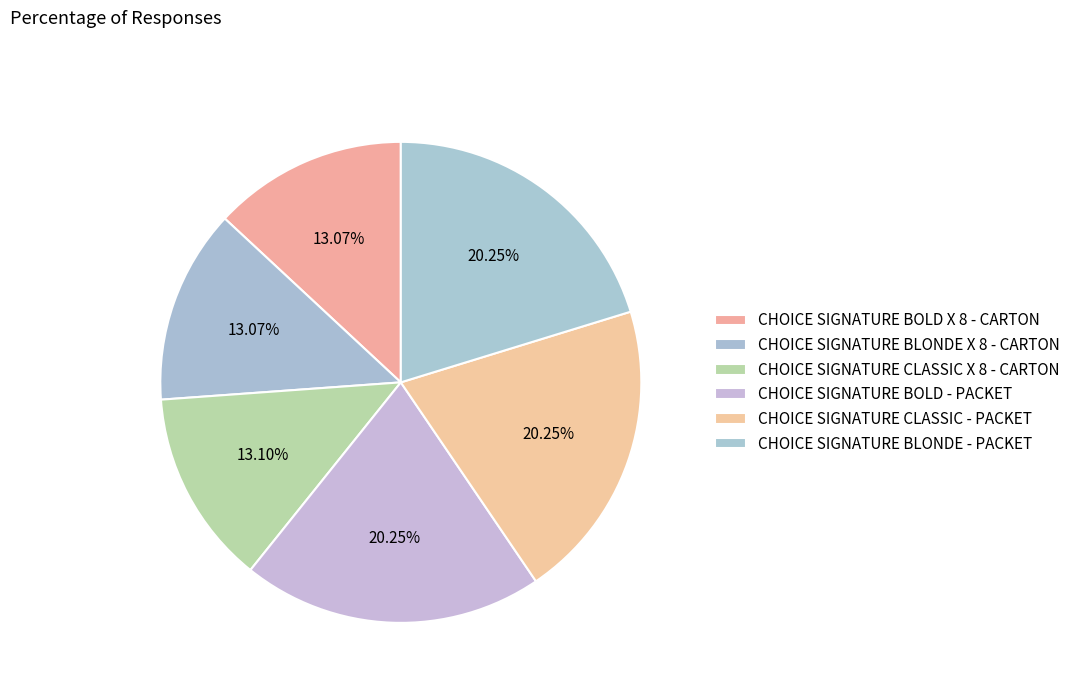

True or false: CHOICE SIGNATURE BOLD - PACKET accounts for 10% of the total.

False